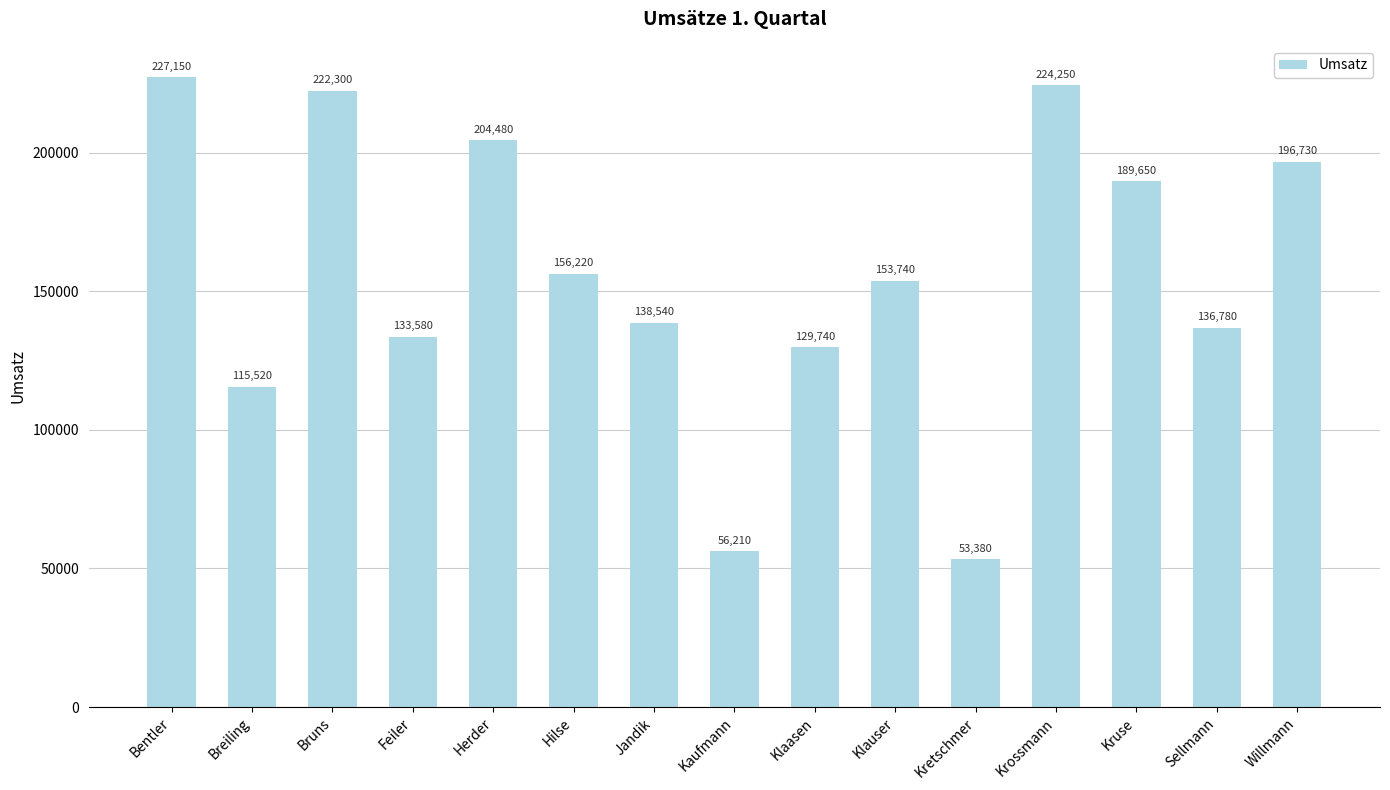

Count the number of data series in this chart.

1